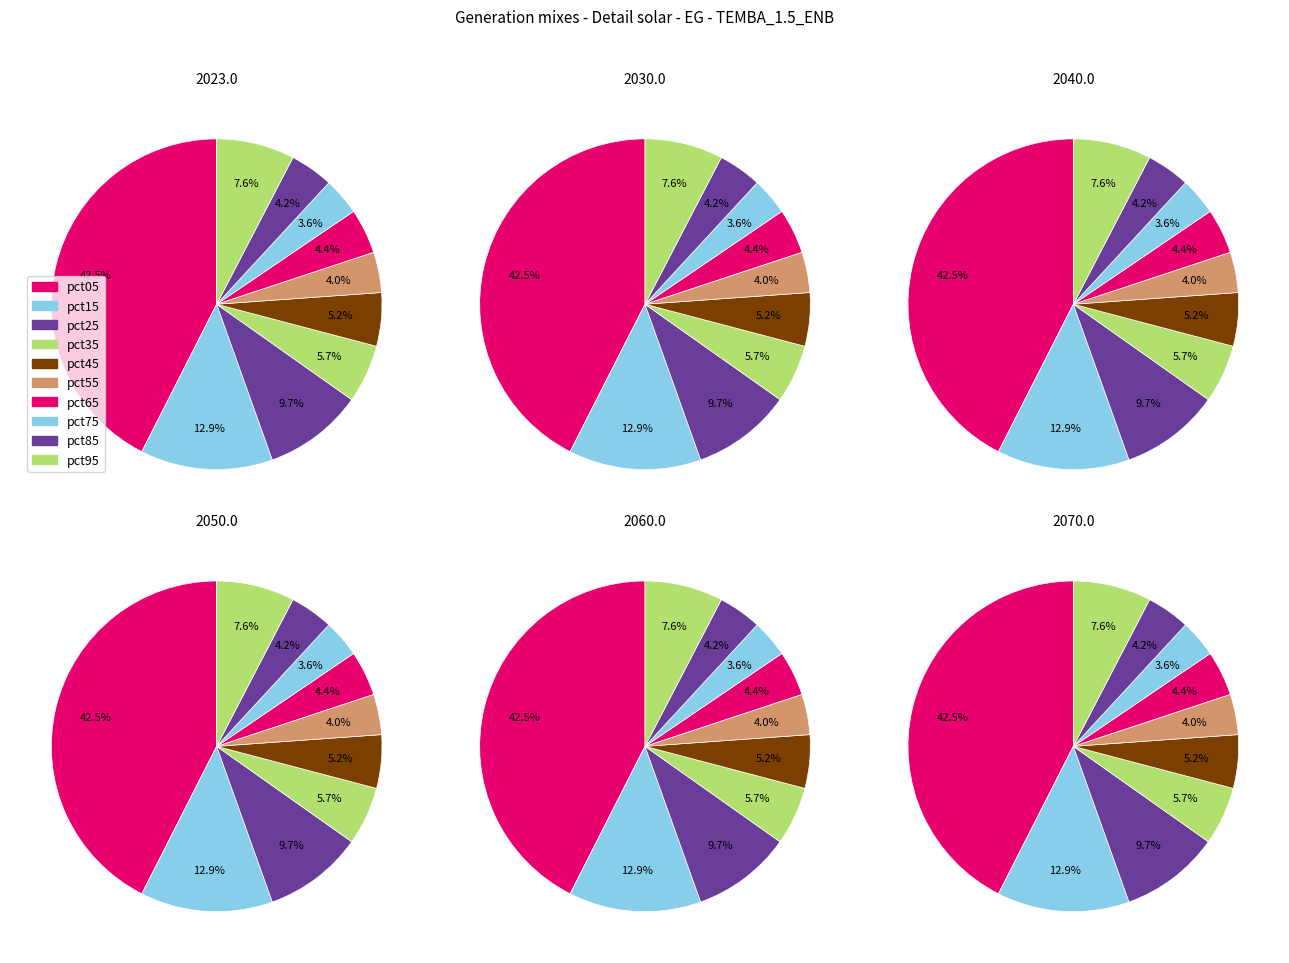

Does pct15 account for over 50% of the chart?

No